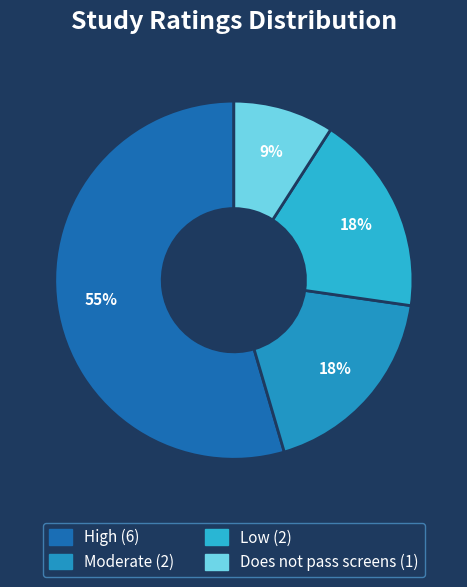

Between High and Low, which is larger?

High